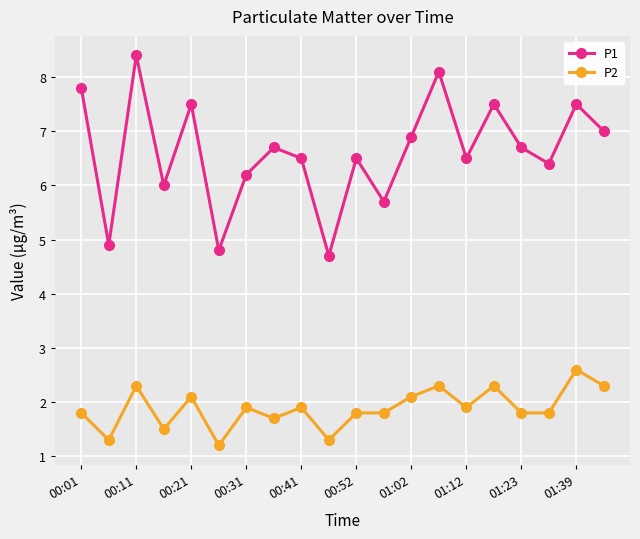

Rank the series by their maximum value, from highest to lowest.

P1, P2